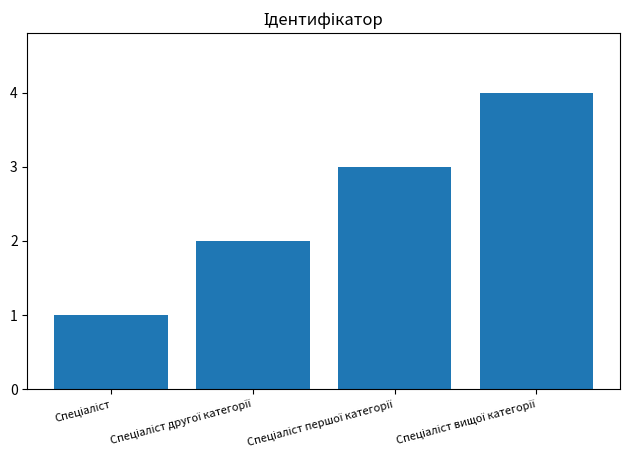

What is the maximum value shown in the chart?

4